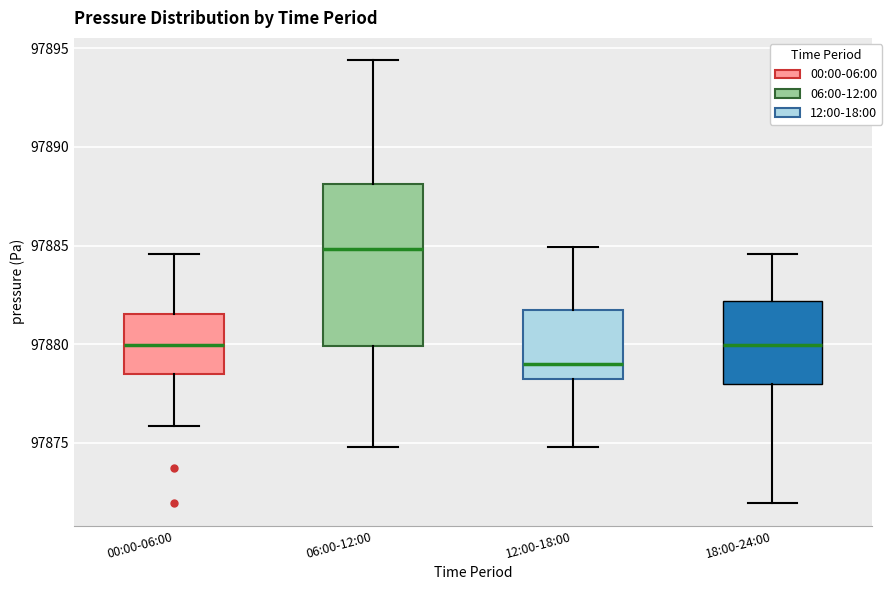

Reading left to right, transcribe this box plot: for each box, give where its median line is, the range the box spans, and where its two whiskers end, as read against the y-axis. The values are not printed on the chart, so give them approximately, as read against the axis.

00:00-06:00: median 97880.0, box 97878.5 to 97881.5, whiskers 97876.0 to 97884.5
06:00-12:00: median 97885.0, box 97880.0 to 97888.0, whiskers 97875.0 to 97894.5
12:00-18:00: median 97879.0, box 97878.0 to 97882.0, whiskers 97875.0 to 97885.0
18:00-24:00: median 97880.0, box 97878.0 to 97882.0, whiskers 97872.0 to 97884.5